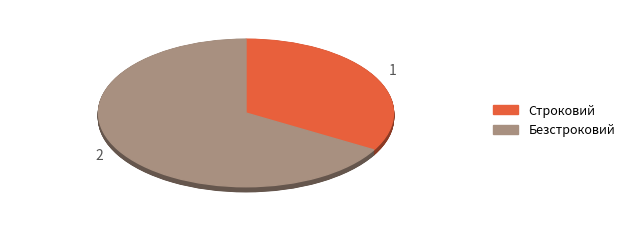

What is the smallest slice in the pie chart?

Строковий